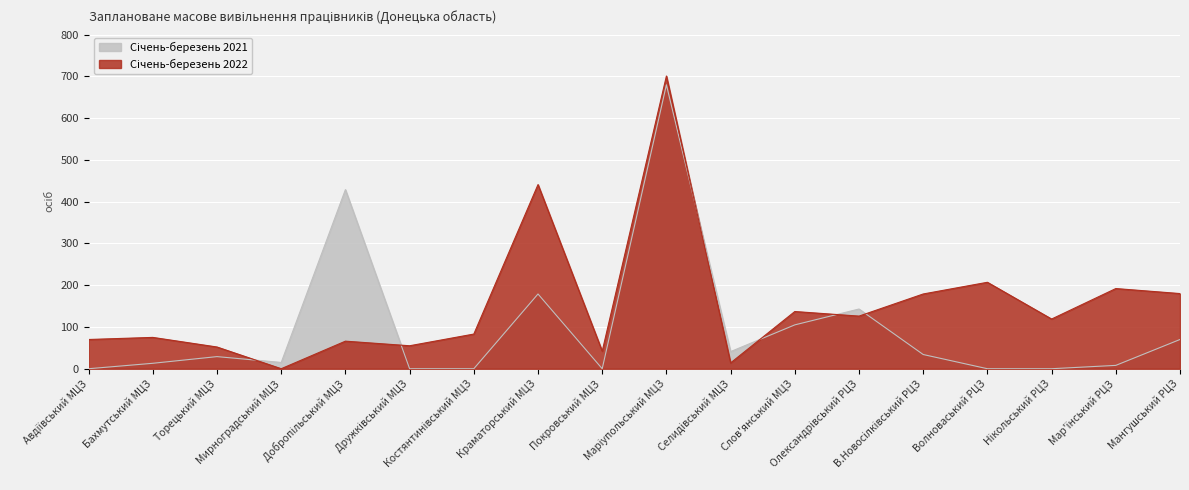

Which series has the widest spread of values?

Січень-березень 2022